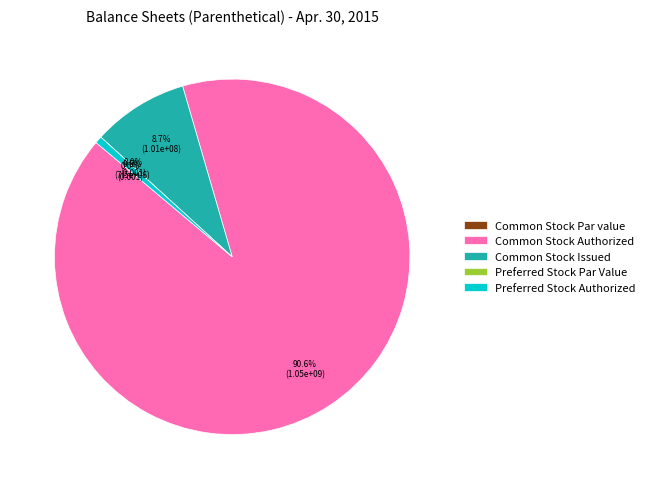

What is the change in value from Common Stock Authorized to Common Stock Issued?

-948695000.0